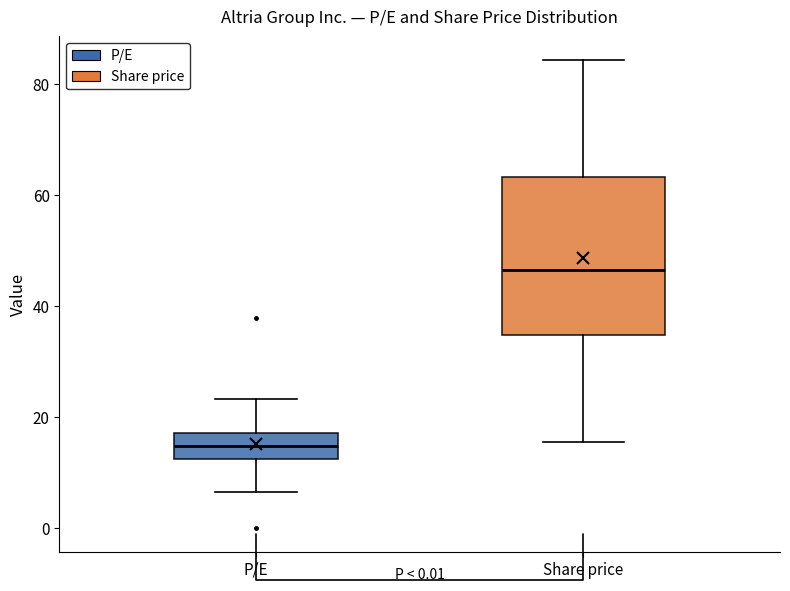

Where does the upper whisker of the box for P/E end on the y-axis? The values are not printed on the chart, so give them approximately, as read against the axis.

24